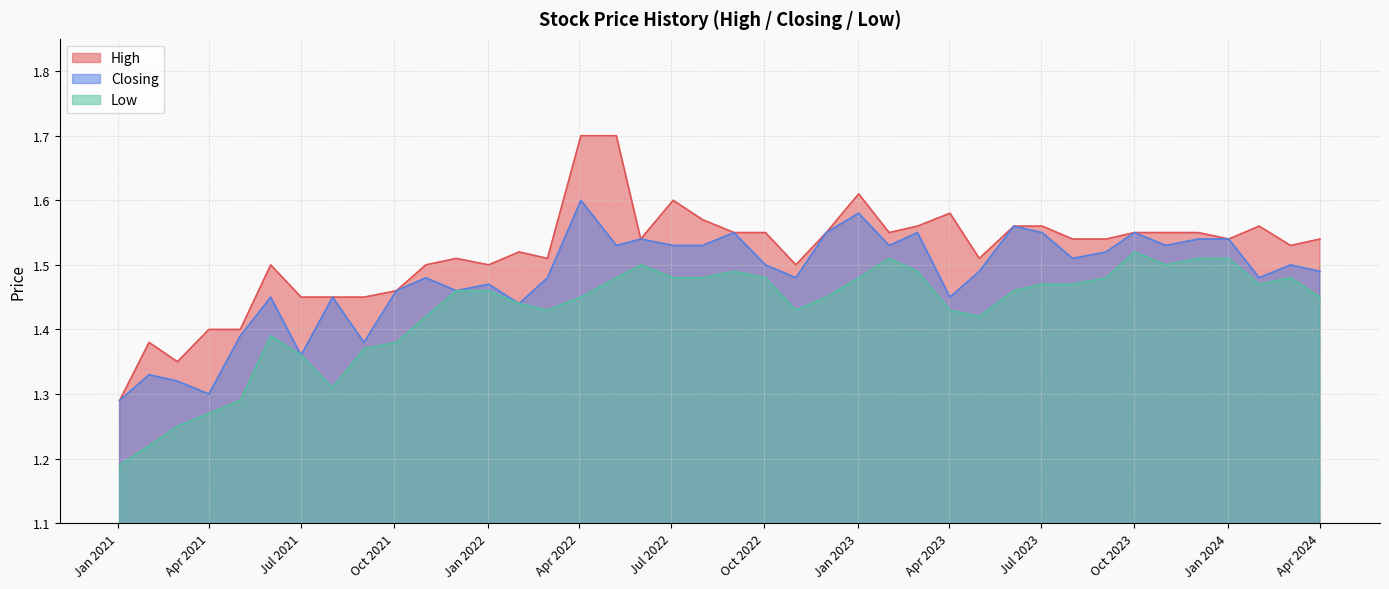

How many lines are shown in the chart?

3